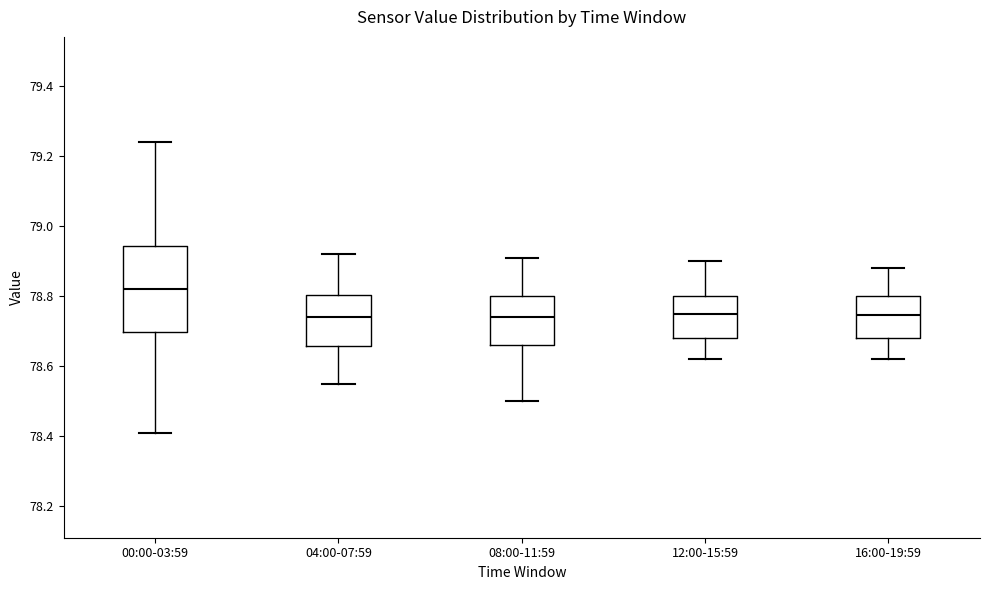

Where does the lower whisker of the box for 08:00-11:59 end on the y-axis? The values are not printed on the chart, so give them approximately, as read against the axis.

78.50